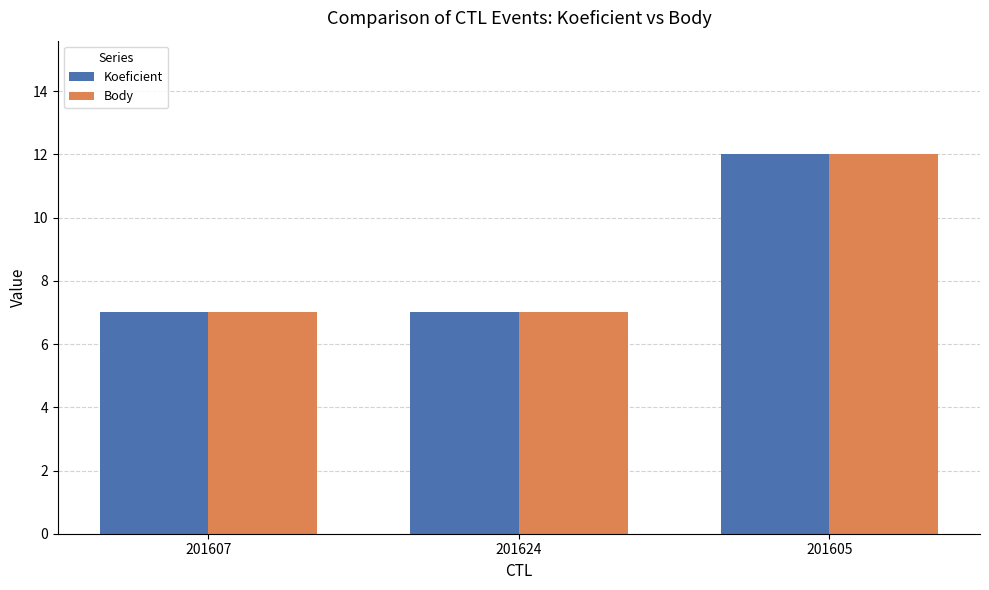

What is the average value of the Koeficient series?

9